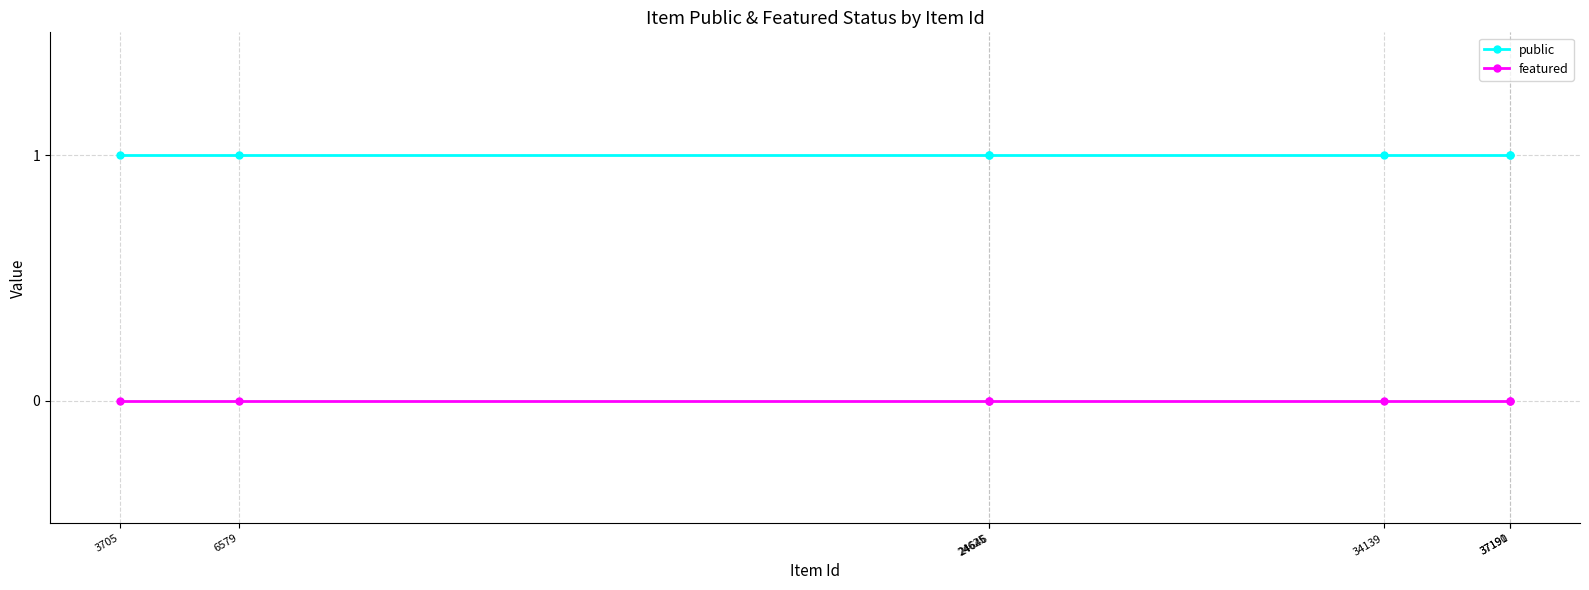

Which series has the largest total across all categories?

public